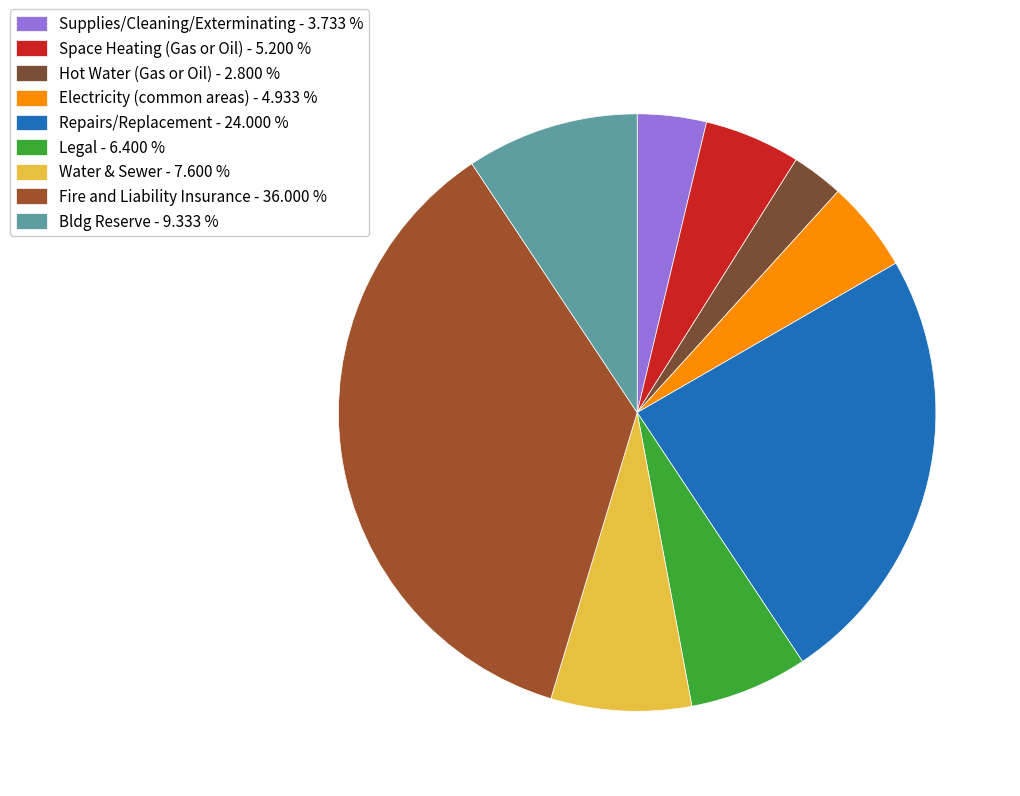

Does any single category account for the majority?

No